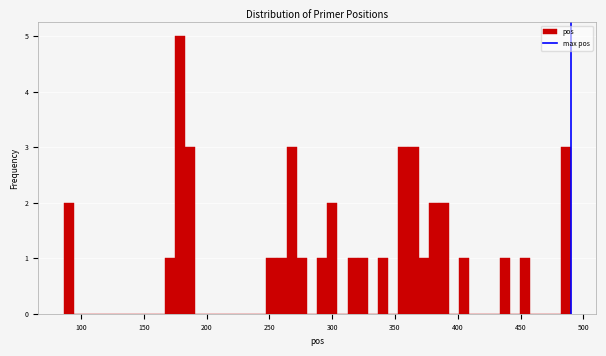

Read against the x-axis, roughly where is the centre of the tallest bar?

180